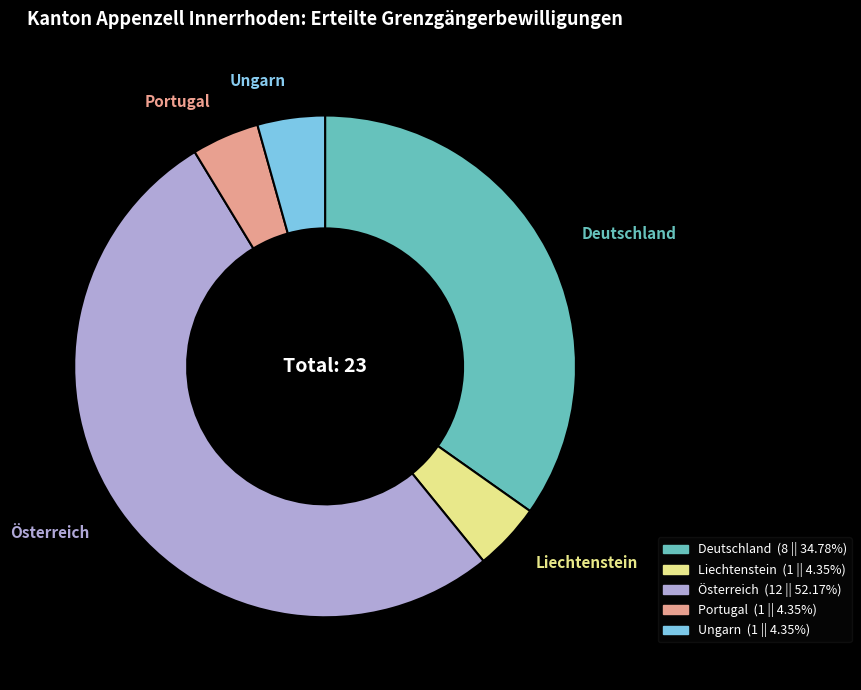

Which category has the biggest portion of the pie?

Österreich